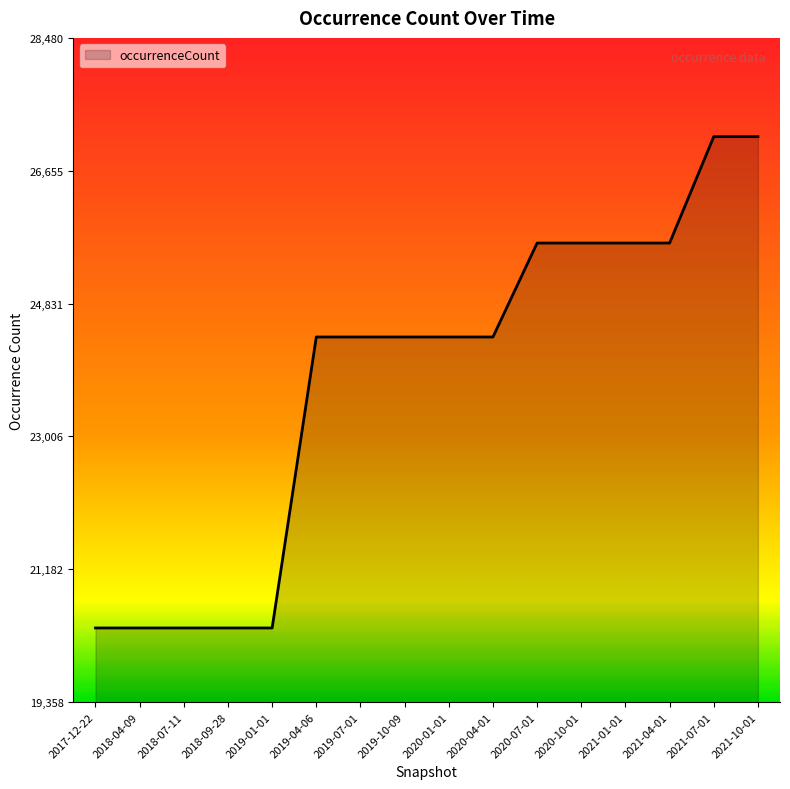

What is the difference between the second highest and minimum values?

6747